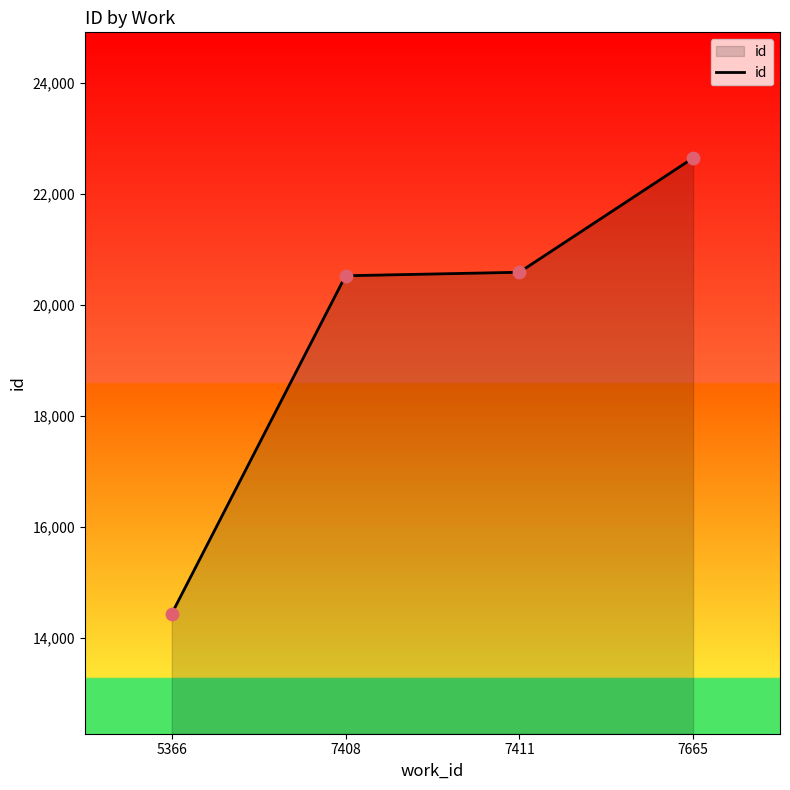

Between 5366 and 7408, which is larger?

7408